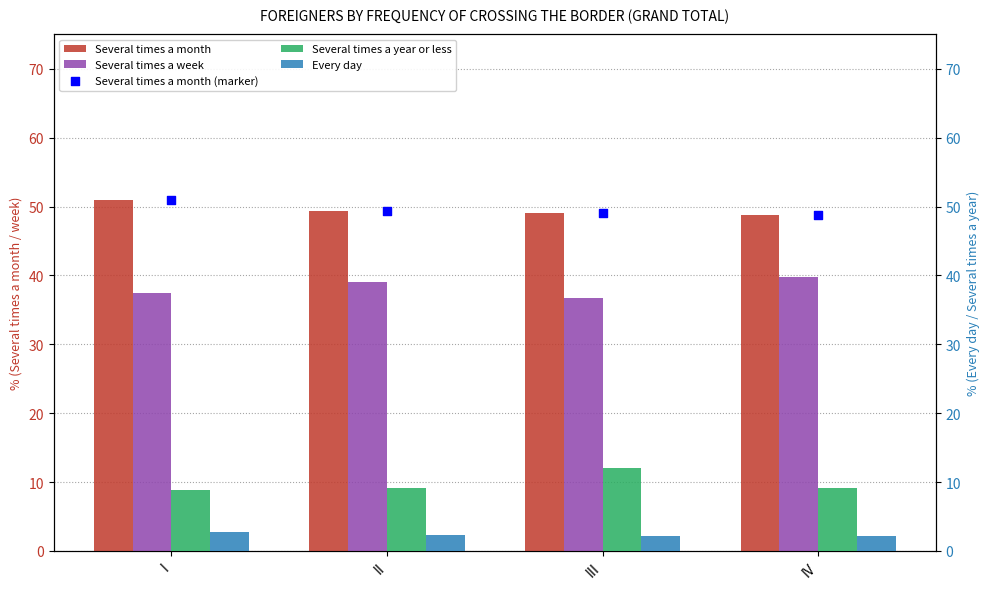

Which series has the largest Y range (max minus min)?

Several times a year or less